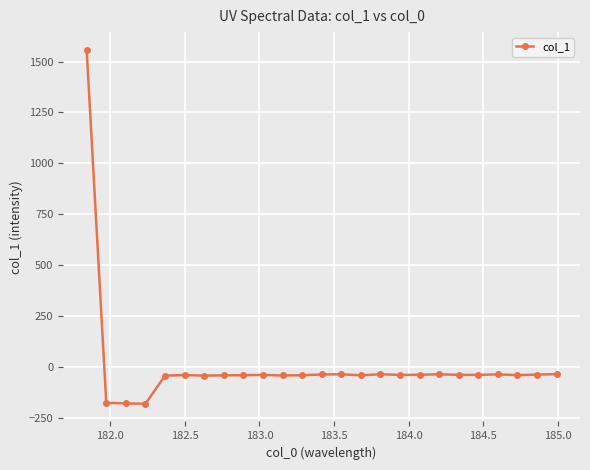

True or false: there are more than 1 points higher than both neighbors.

True